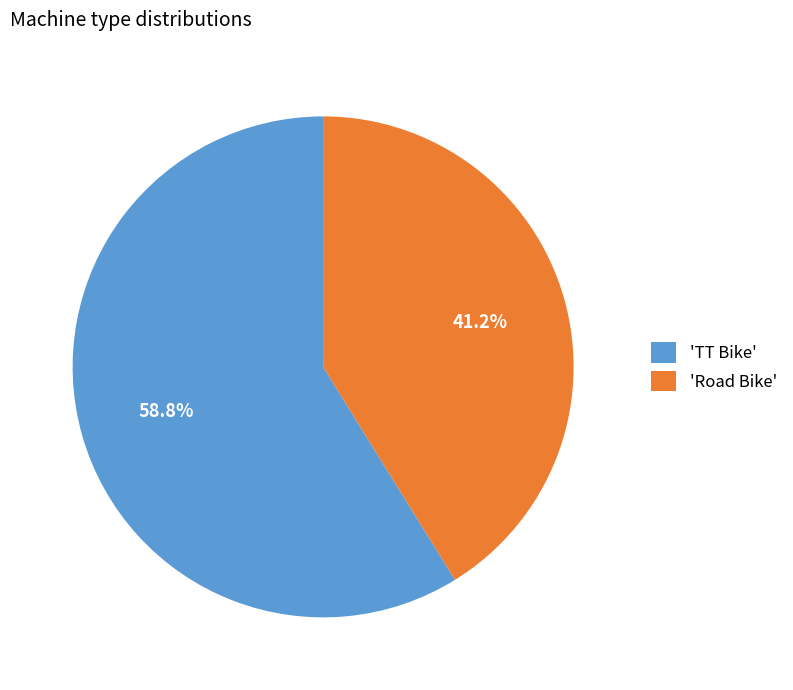

What is the total percentage of 'TT Bike' and 'Road Bike'?

100.0%